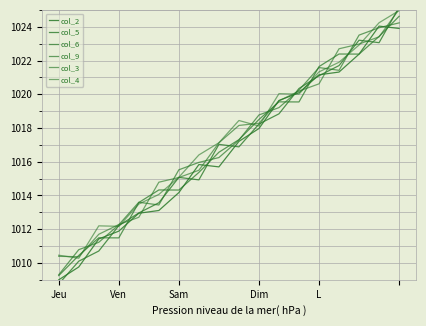

Rank the series at Sam from highest to lowest value.

col_9, col_4, col_5, col_3, col_6, col_2